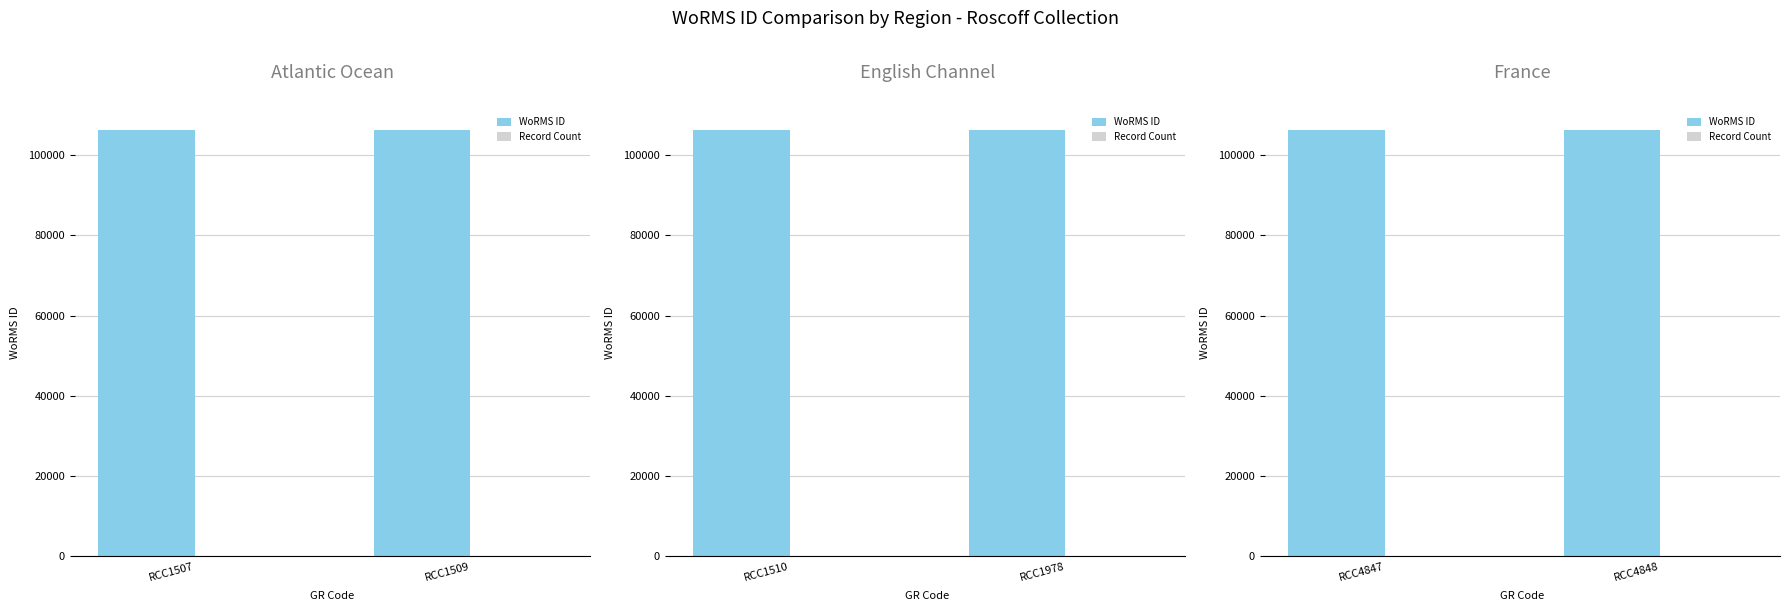

The Record Count series shows 0 at RCC4847. True or false?

False